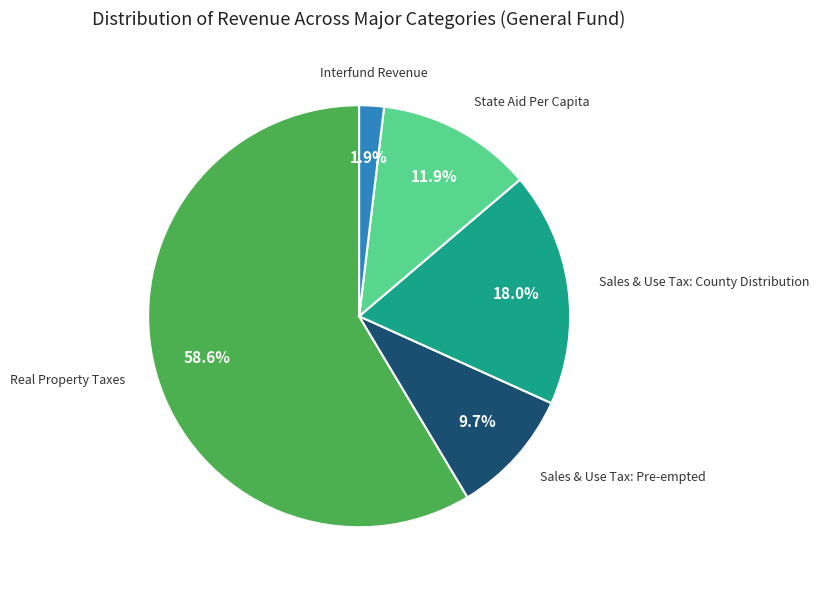

Count the number of slices in the pie.

5